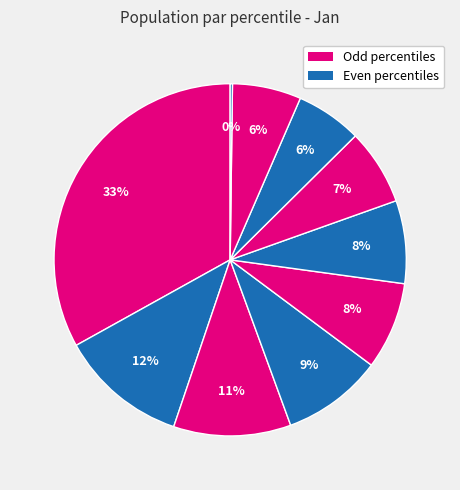

Rank the categories by value from highest to lowest.

pct05, pct15, pct25, pct35, pct45, pct55, pct65, pct85, pct75, pct95